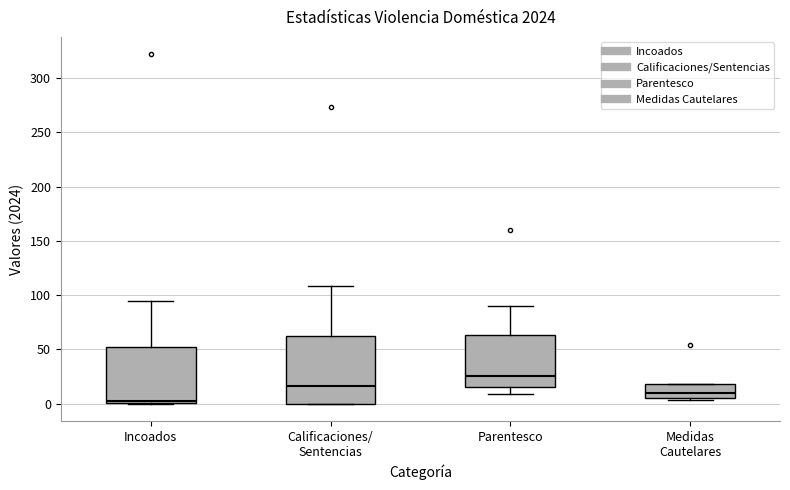

Where is the lower edge of the box for Medidas Cautelares on the y-axis? The values are not printed on the chart, so give them approximately, as read against the axis.

5